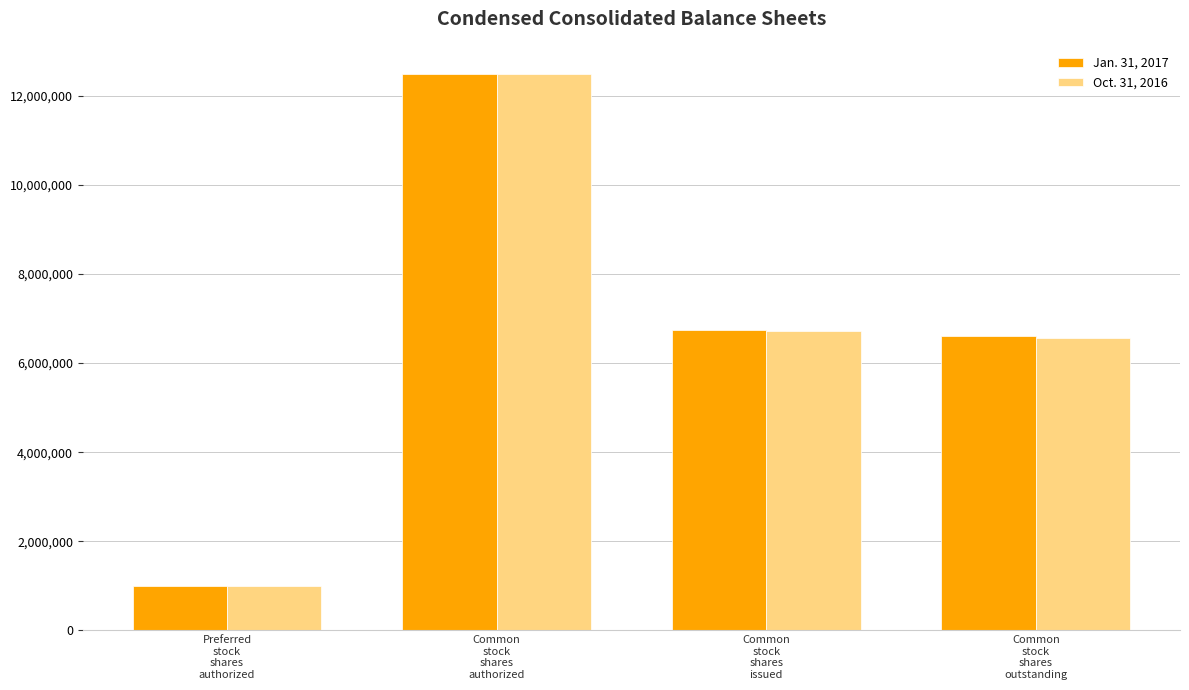

What is the difference between the maximum and minimum values in the Oct. 31, 2016 series?

11500000